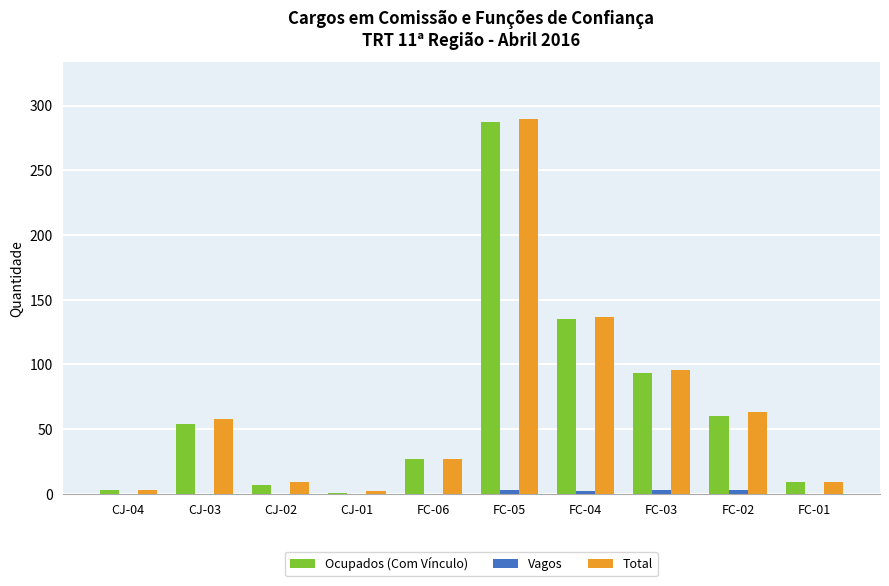

What is the maximum value shown in the chart?

290